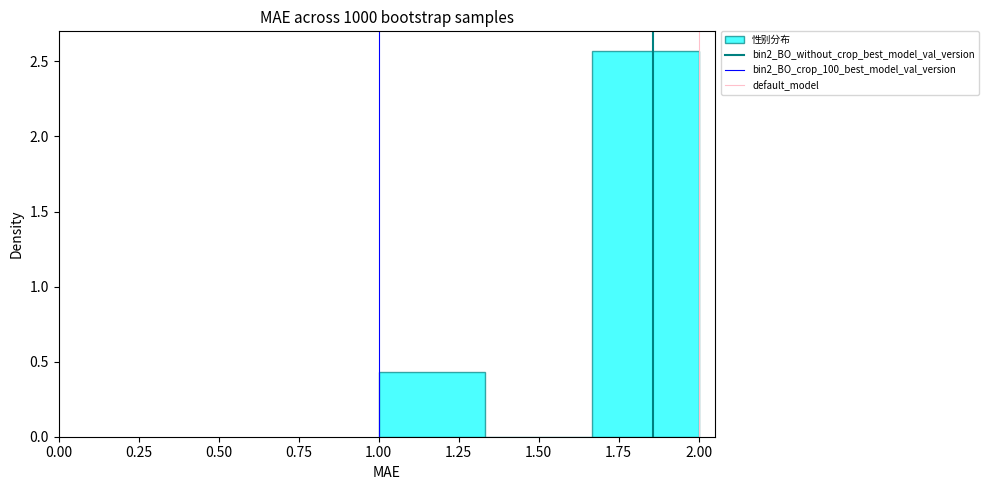

How tall is the bar that spans 1.65 to 2.00 on the x-axis? Neither the bar edges nor the heights are printed on the chart, so give them approximately, as read against the axes.

2.55